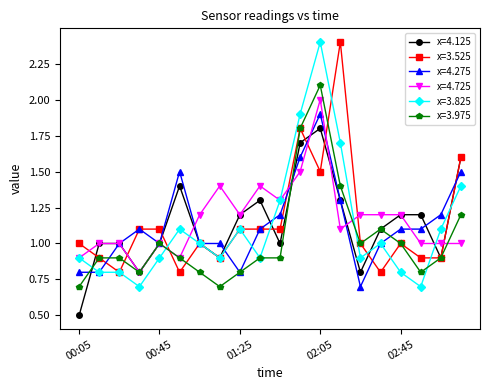

Which series has the largest total across all categories?

x=4.725